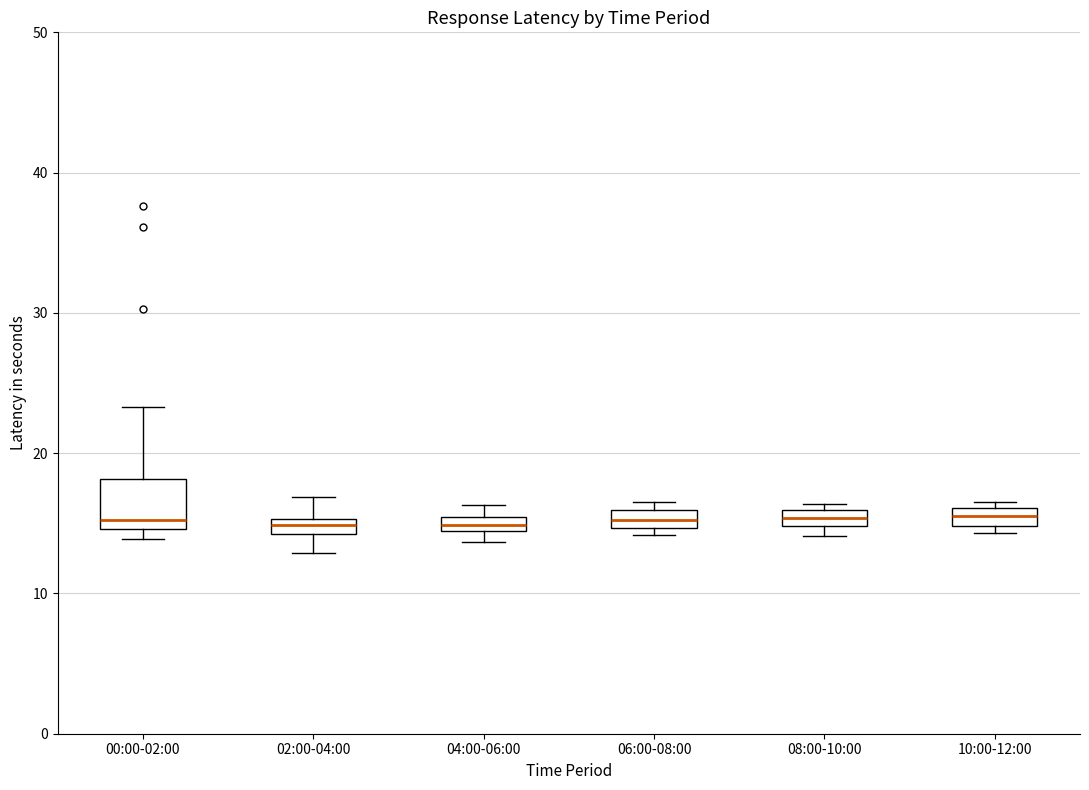

Which box is the tallest, from its lower edge to its upper edge?

00:00-02:00